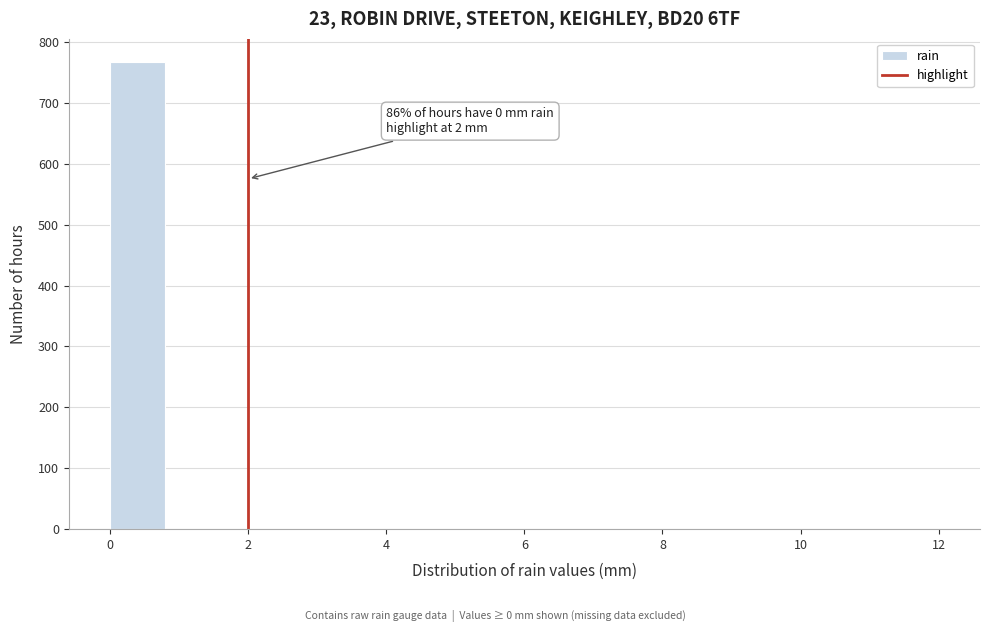

Over which range of the x-axis is the bar tallest?

0.0 to 0.8